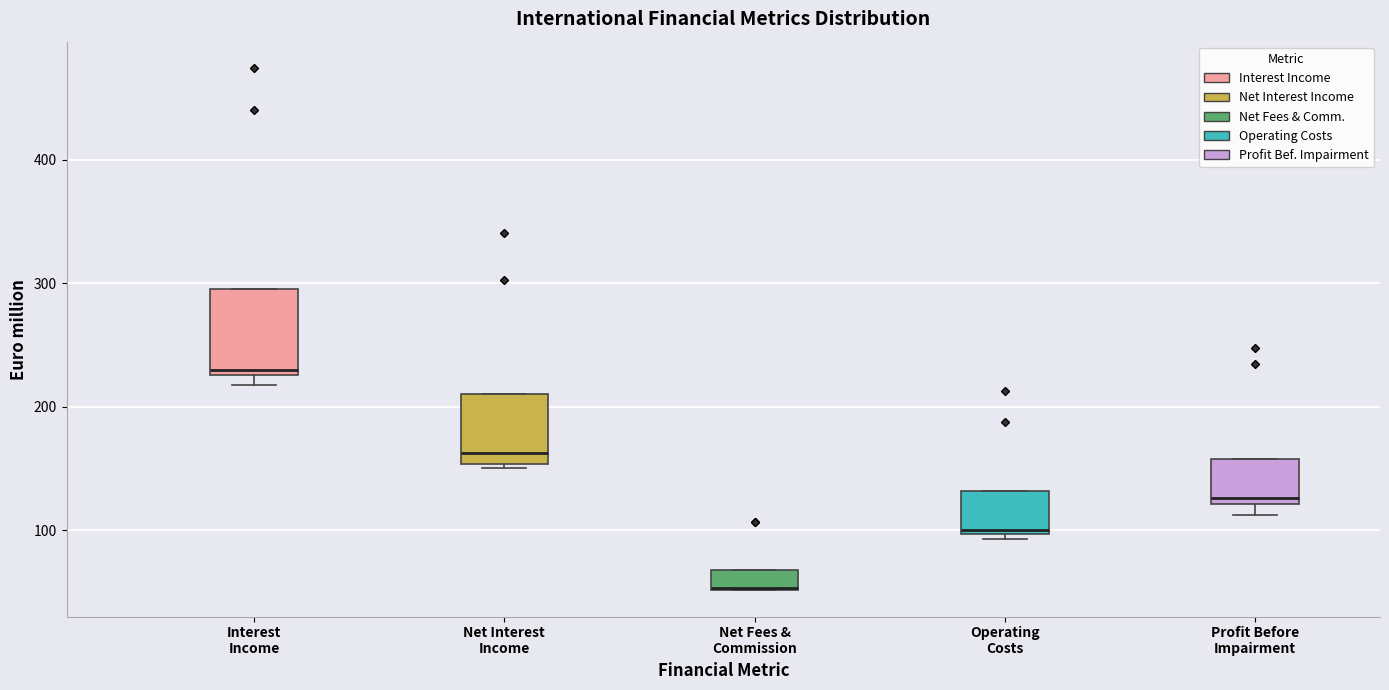

Where is the upper edge of the box for Operating Costs on the y-axis? The values are not printed on the chart, so give them approximately, as read against the axis.

130